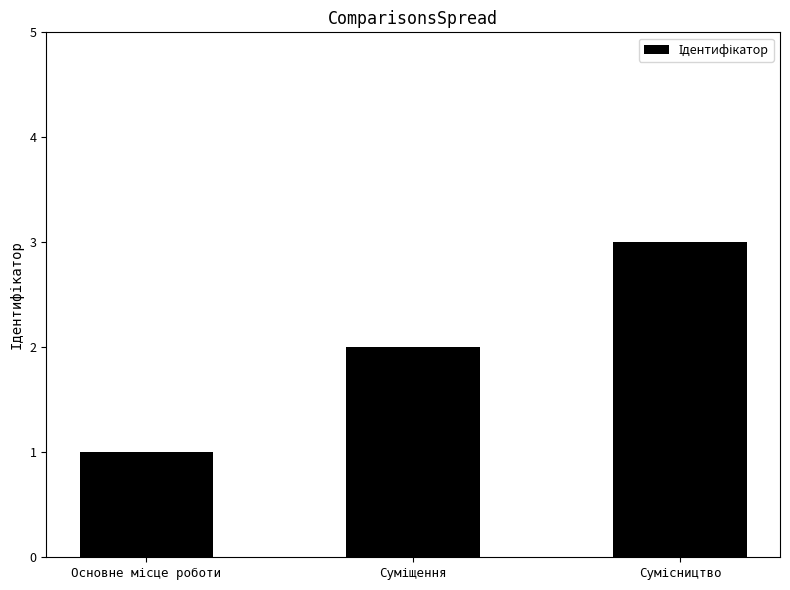

Reading left to right, extract all data points from this chart.

1	2	3